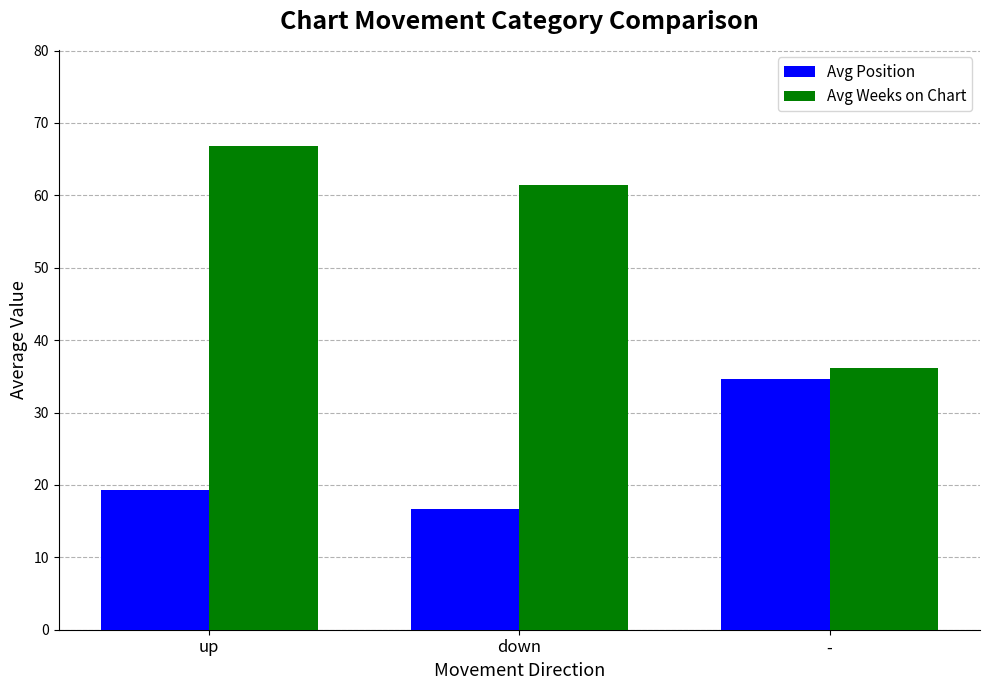

What is the maximum value for Avg Position?

34.6